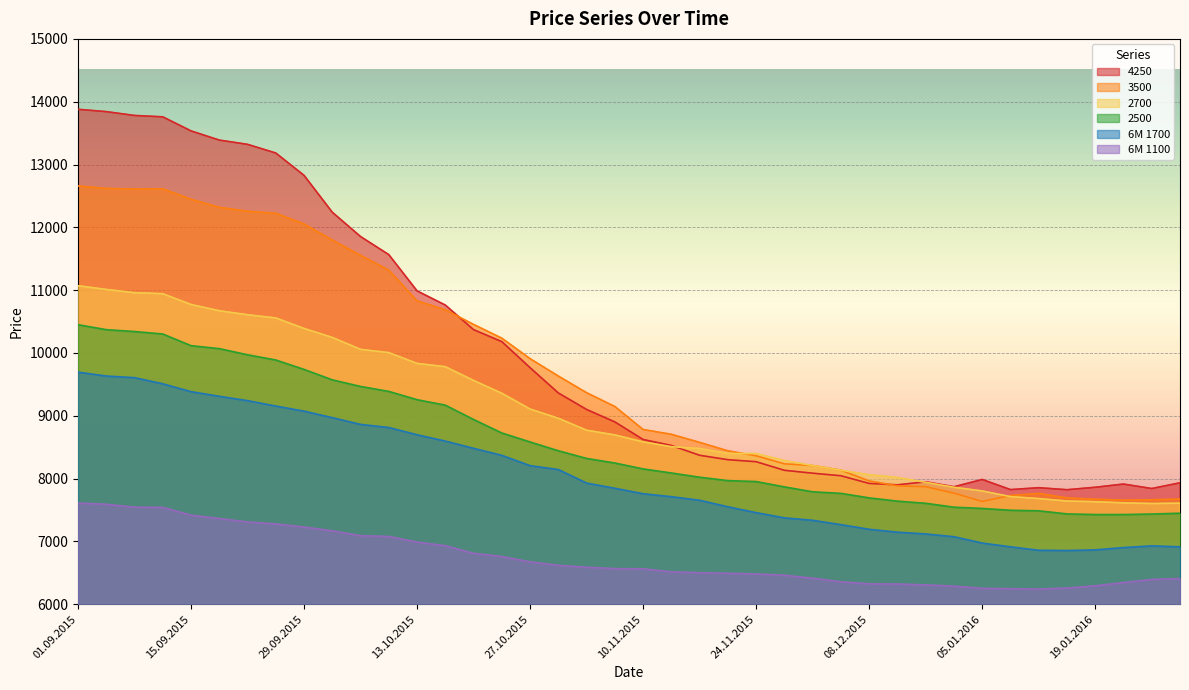

Reading left to right, extract all data points from this chart.

3500: 12658	12619	12609	12613	12446	12318	12256	12223	12053	11797	11554	11318	10829	10687	10454	10235	9909	9632	9367	9147	8781	8705	8576	8442	8363	8235	8208	8134	7963	7885	7871	7769	7636	7731	7764	7692	7671	7657	7663	7674
2700: 11070	11011	10959	10943	10771	10672	10608	10557	10390	10247	10057	10005	9833	9781	9562	9358	9107	8960	8770	8695	8584	8508	8478	8400	8398	8288	8207	8133	8061	8018	7941	7862	7803	7713	7682	7643	7632	7614	7603	7608
4250: 13879	13842	13781	13759	13535	13389	13321	13183	12827	12240	11853	11565	10988	10762	10371	10180	9765	9363	9100	8902	8622	8527	8371	8301	8269	8132	8086	8045	7923	7901	7949	7870	7986	7825	7855	7823	7862	7913	7842	7933
6M 1100: 7610	7592	7545	7542	7418	7365	7310	7279	7229	7169	7091	7079	6989	6932	6810	6760	6675	6619	6589	6567	6564	6516	6501	6493	6482	6462	6415	6357	6325	6322	6308	6288	6253	6247	6242	6258	6294	6345	6395	6410
2500: 10450	10371	10341	10302	10116	10069	9971	9888	9738	9572	9467	9388	9256	9169	8941	8726	8583	8443	8321	8248	8154	8089	8022	7968	7953	7868	7790	7765	7693	7641	7607	7545	7525	7496	7487	7438	7428	7428	7436	7449
6M 1700: 9695	9633	9607	9509	9384	9310	9241	9155	9074	8970	8863	8813	8698	8597	8482	8370	8206	8144	7929	7846	7759	7712	7655	7551	7458	7375	7336	7267	7193	7147	7119	7075	6974	6914	6859	6855	6865	6902	6929	6914